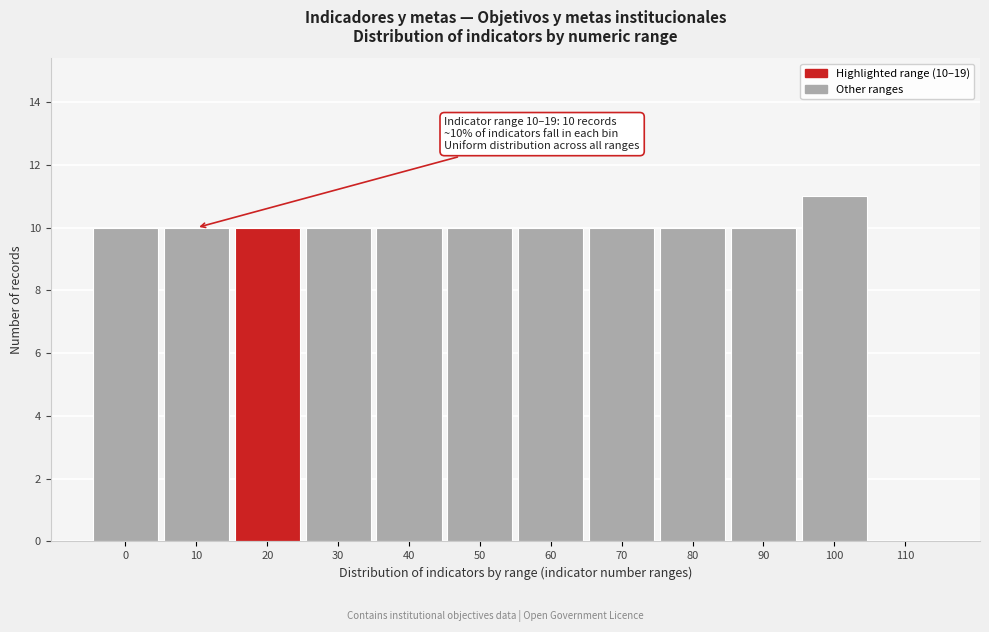

Reading right to left, what are all the values shown in this chart?

110=0	100=11	90=10	80=10	70=10	60=10	50=10	40=10	30=10	20=10	10=10	0=10